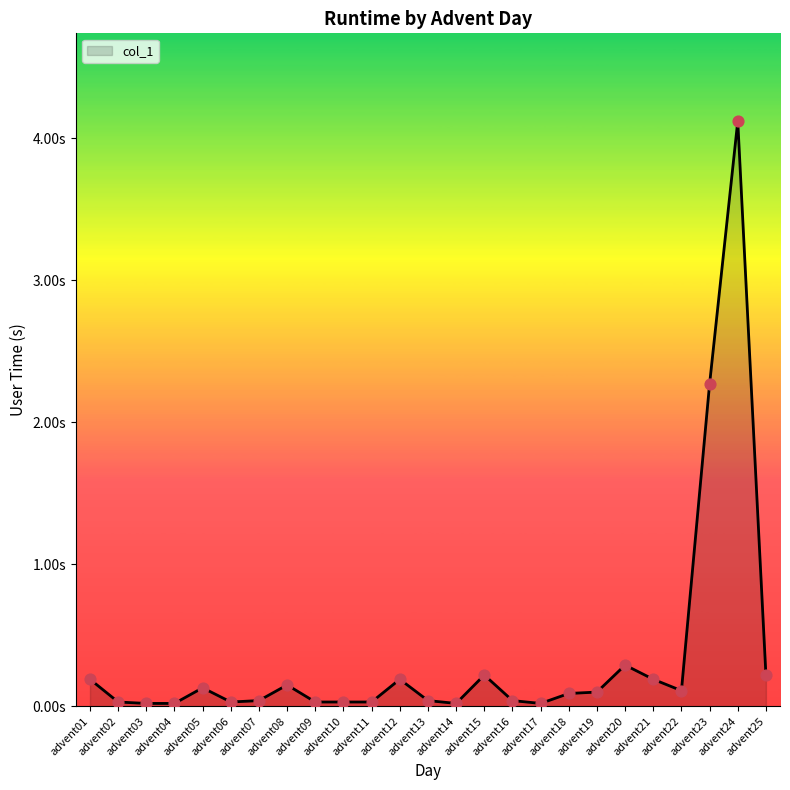

Between advent22 and advent07, which is larger?

advent22